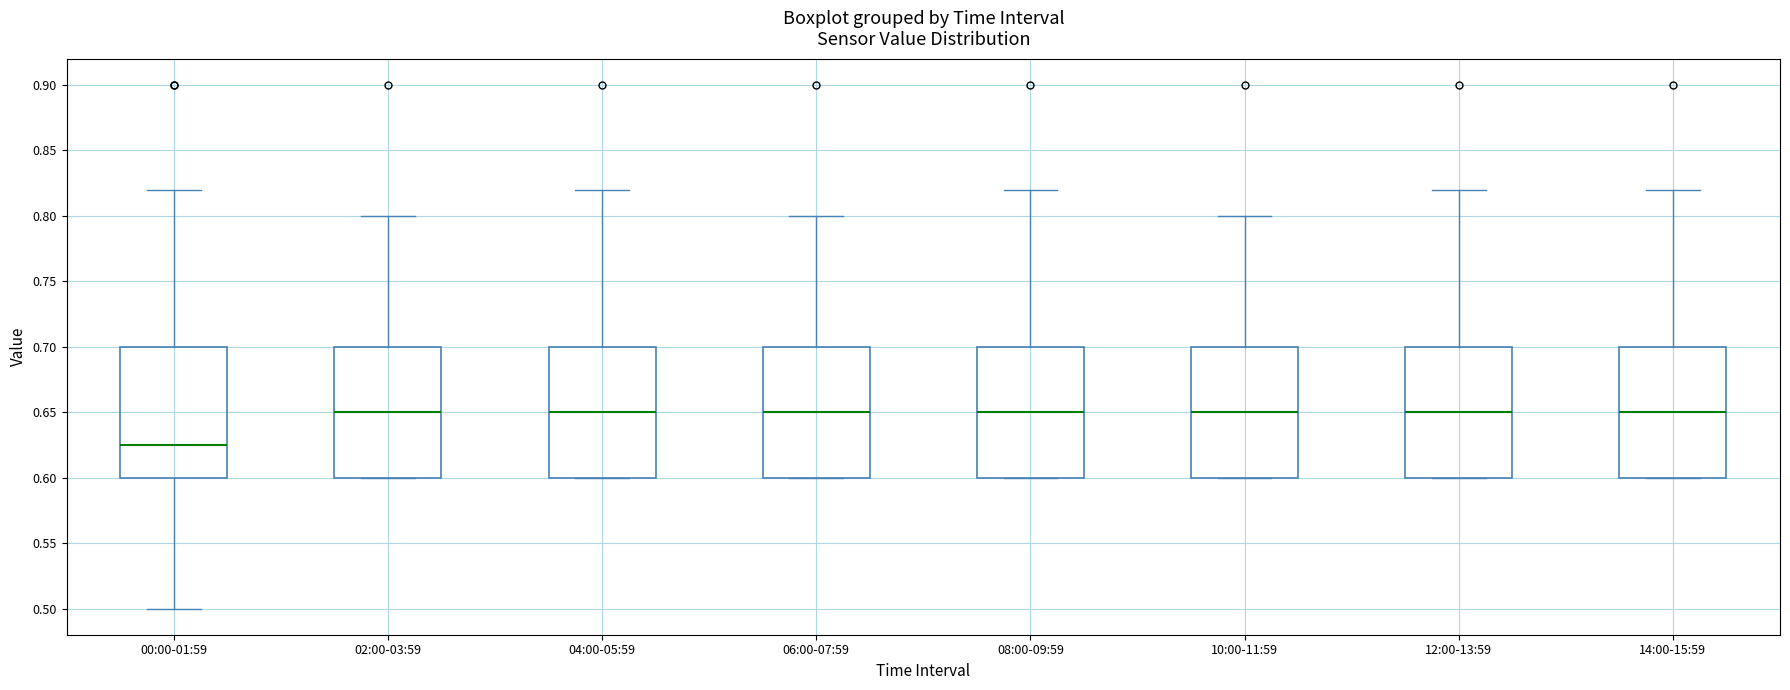

Reading left to right, transcribe this box plot: for each box, give where its median line is, the range the box spans, and where its two whiskers end, as read against the y-axis. The values are not printed on the chart, so give them approximately, as read against the axis.

00:00-01:59: median 0.625, box 0.600 to 0.700, whiskers 0.500 to 0.820
02:00-03:59: median 0.650, box 0.600 to 0.700, whiskers 0.600 to 0.800
04:00-05:59: median 0.650, box 0.600 to 0.700, whiskers 0.600 to 0.820
06:00-07:59: median 0.650, box 0.600 to 0.700, whiskers 0.600 to 0.800
08:00-09:59: median 0.650, box 0.600 to 0.700, whiskers 0.600 to 0.820
10:00-11:59: median 0.650, box 0.600 to 0.700, whiskers 0.600 to 0.800
12:00-13:59: median 0.650, box 0.600 to 0.700, whiskers 0.600 to 0.820
14:00-15:59: median 0.650, box 0.600 to 0.700, whiskers 0.600 to 0.820